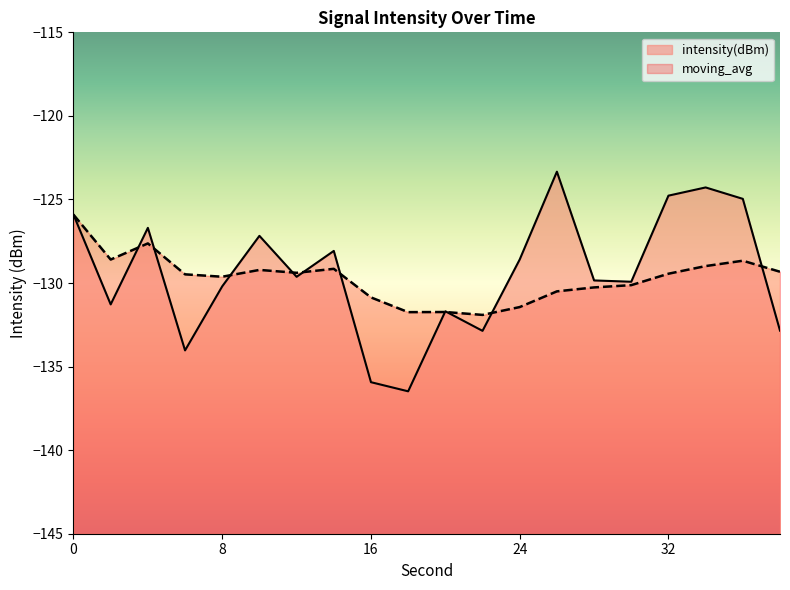

How many data points in intensity(dBm) are above -129?

9